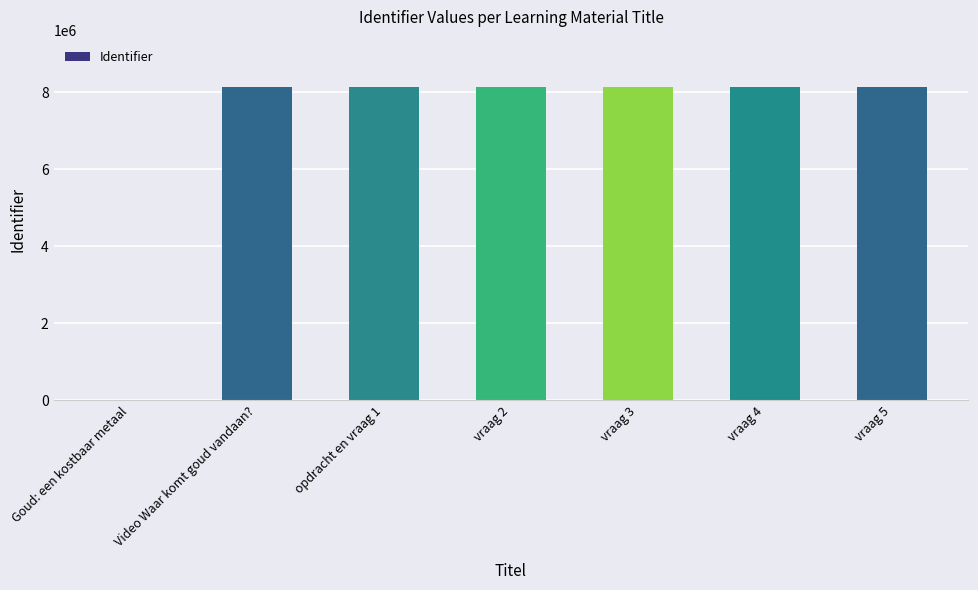

At which label is the value closest to 4072788?

Video Waar komt goud vandaan?